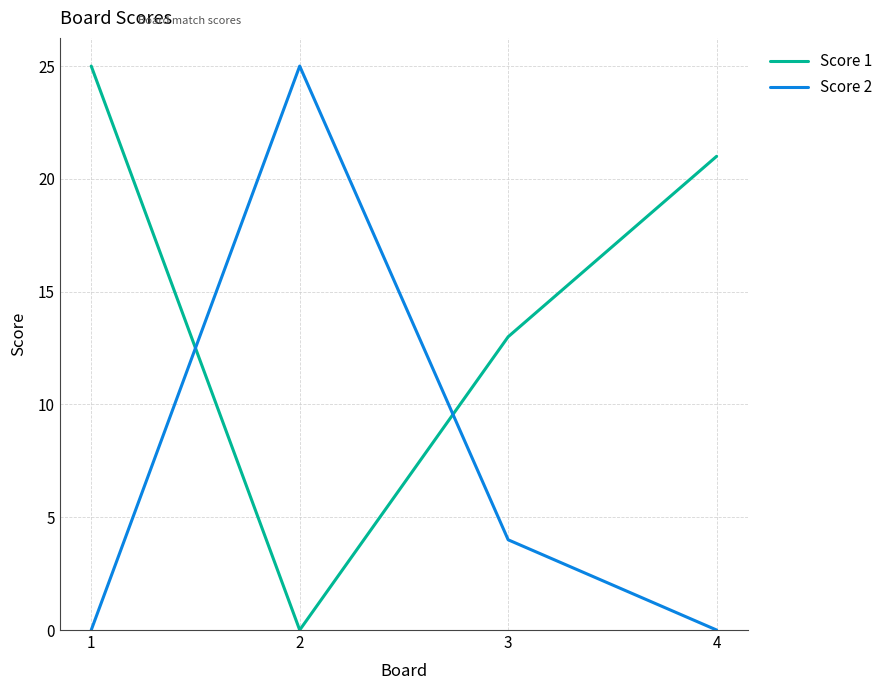

Does the chart have visible grid lines?

Yes